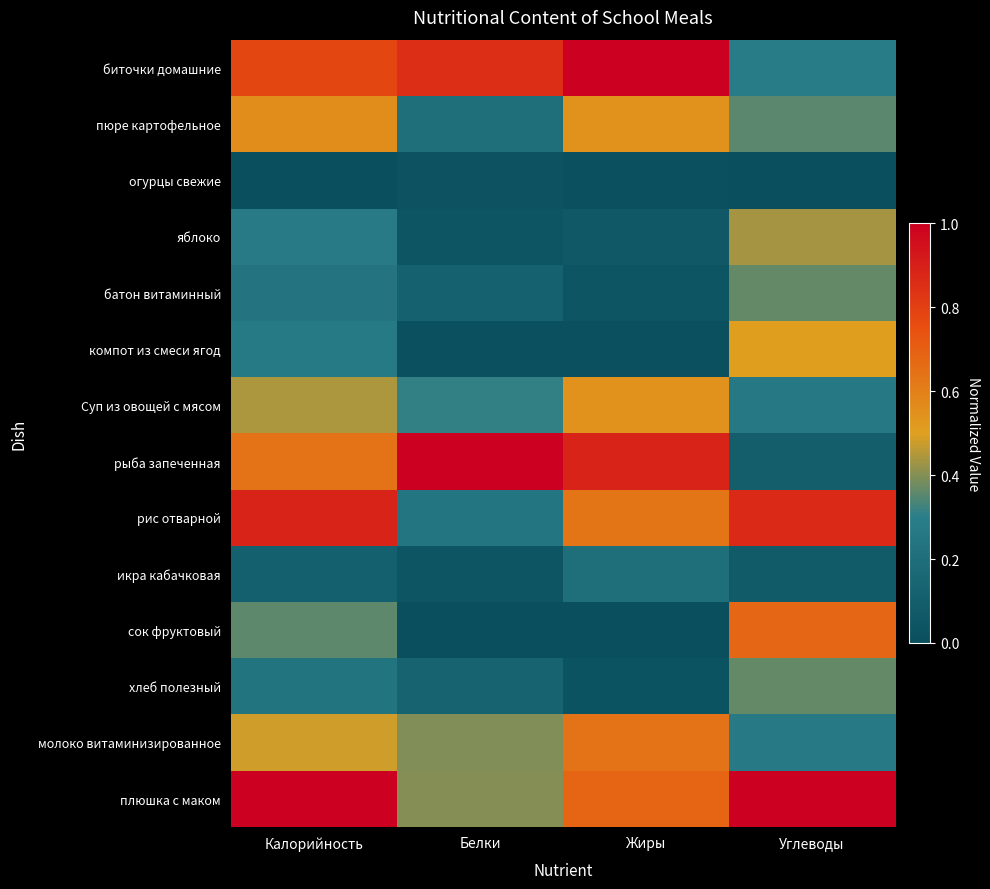

What is the spread (max minus min) of values at Калорийность?

1.0